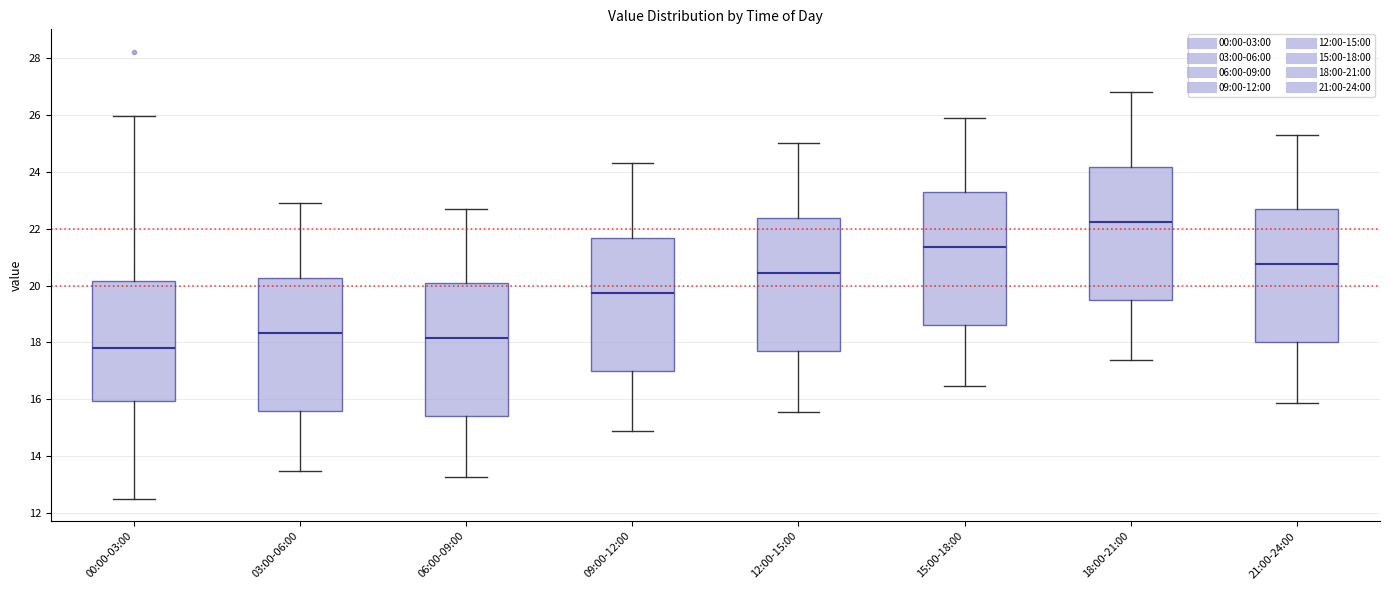

Which box has the highest median line?

18:00-21:00